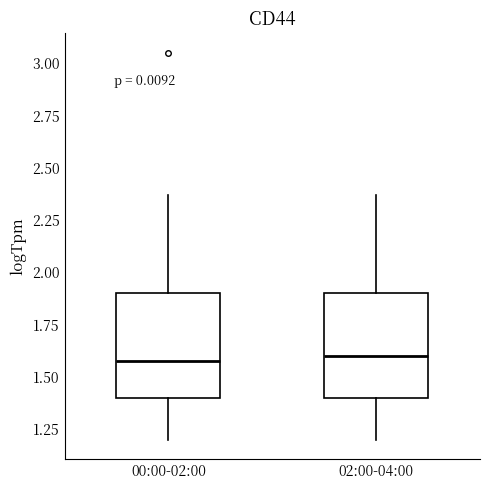

Where does the upper whisker of the box for 00:00-02:00 end on the y-axis? The values are not printed on the chart, so give them approximately, as read against the axis.

2.35